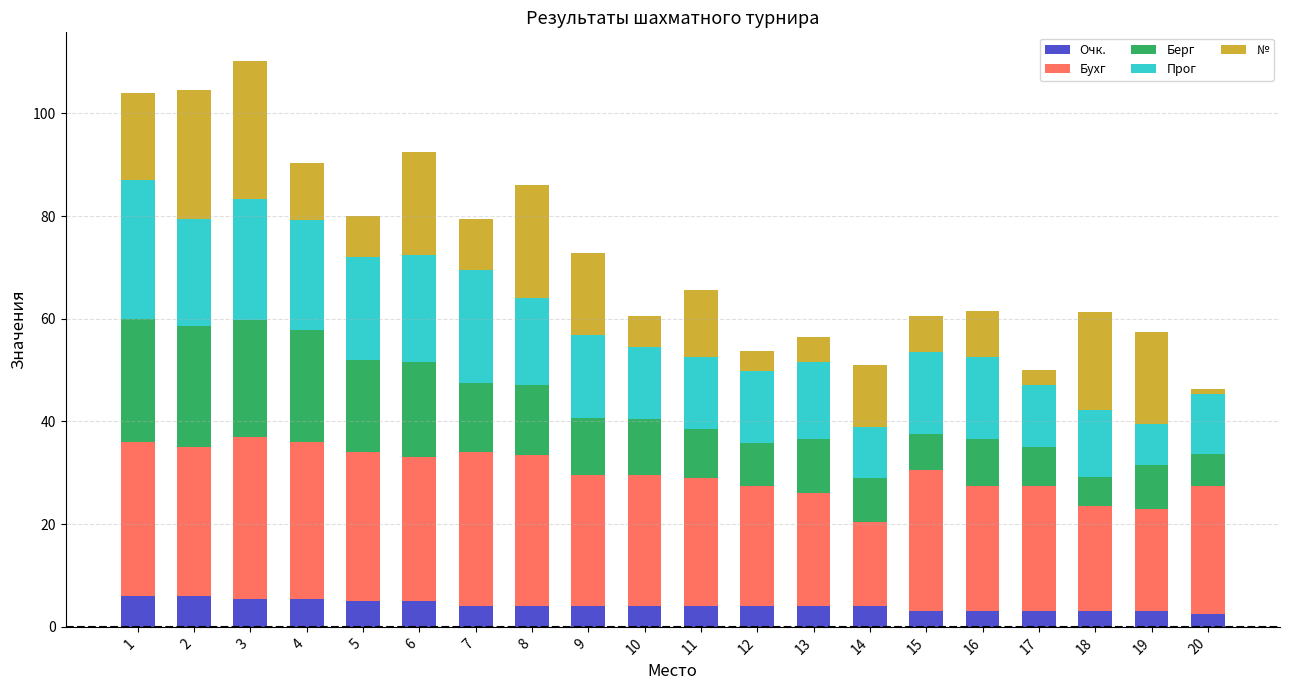

What is the lowest value of the Очк. series?

2.5